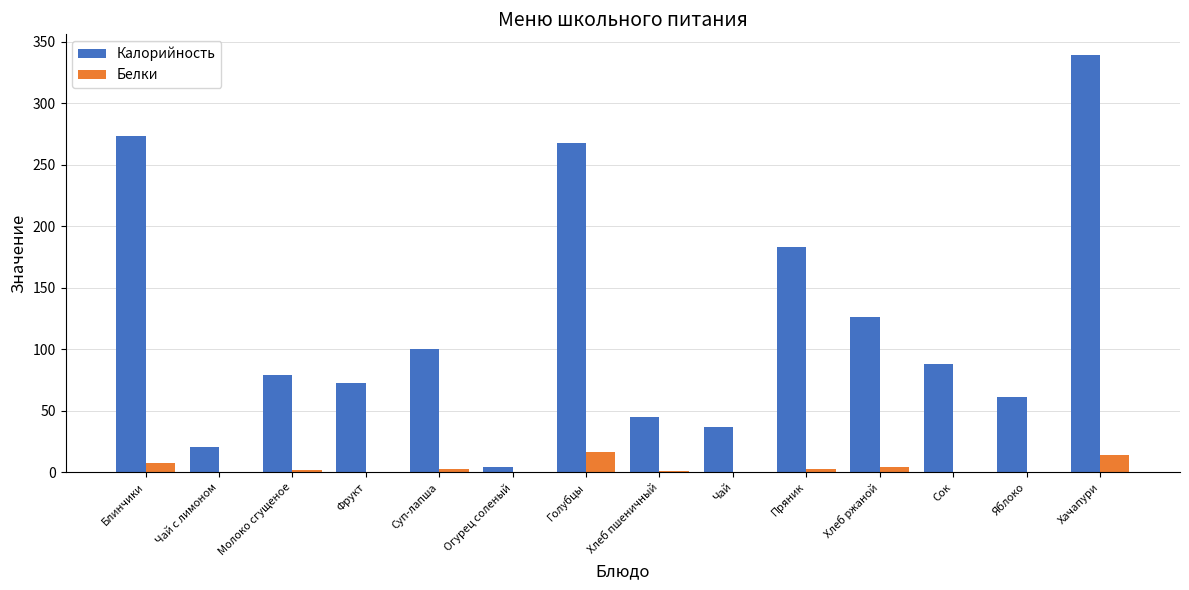

What is the maximum value shown in the chart?

339.0